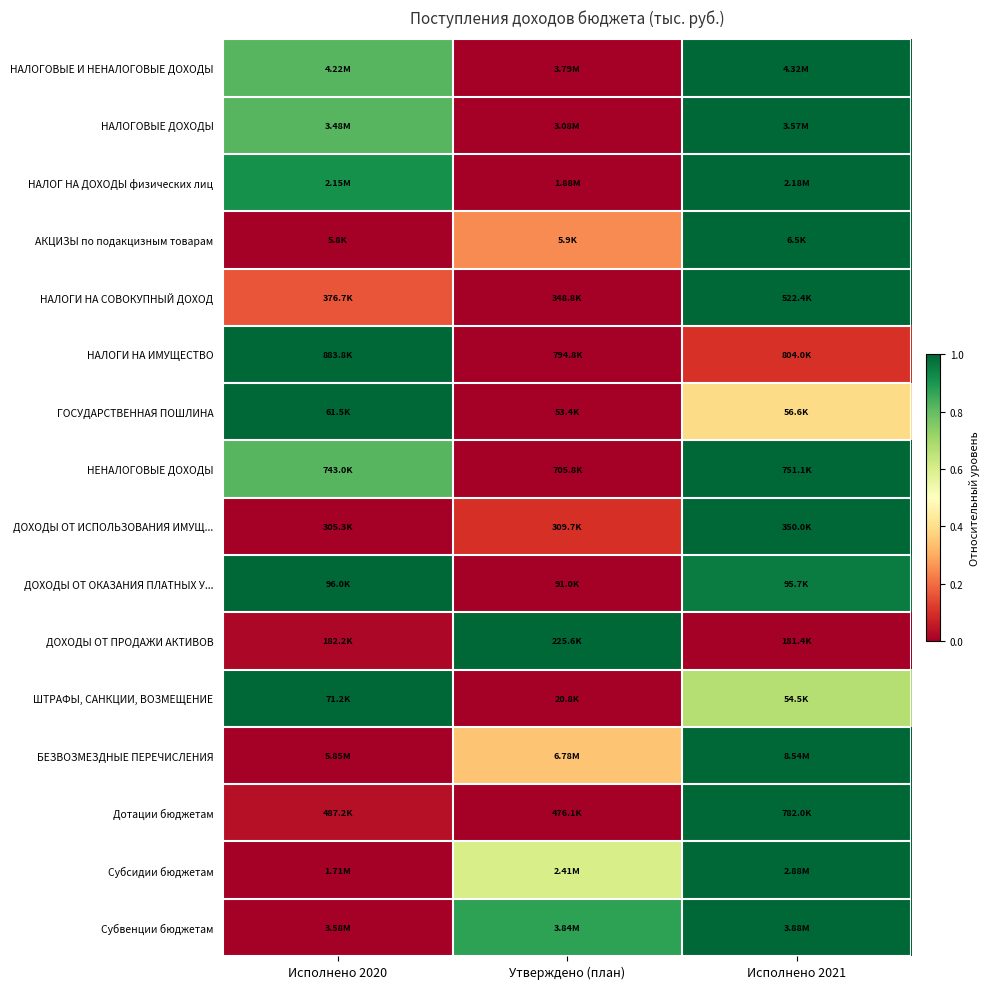

Reading left to right, what are all the values shown in this chart?

НАЛОГОВЫЕ И НЕНАЛОГОВЫЕ ДОХОДЫ: Исполнено 2020=0.8	Утверждено (план)=0.0	Исполнено 2021=1.0
НАЛОГОВЫЕ ДОХОДЫ: Исполнено 2020=0.8	Утверждено (план)=0.0	Исполнено 2021=1.0
НАЛОГ НА ДОХОДЫ физических лиц: Исполнено 2020=0.9	Утверждено (план)=0.0	Исполнено 2021=1.0
АКЦИЗЫ по подакцизным товарам: Исполнено 2020=0.0	Утверждено (план)=0.2	Исполнено 2021=1.0
НАЛОГИ НА СОВОКУПНЫЙ ДОХОД: Исполнено 2020=0.2	Утверждено (план)=0.0	Исполнено 2021=1.0
НАЛОГИ НА ИМУЩЕСТВО: Исполнено 2020=1.0	Утверждено (план)=0.0	Исполнено 2021=0.1
ГОСУДАРСТВЕННАЯ ПОШЛИНА: Исполнено 2020=1.0	Утверждено (план)=0.0	Исполнено 2021=0.4
НЕНАЛОГОВЫЕ ДОХОДЫ: Исполнено 2020=0.8	Утверждено (план)=0.0	Исполнено 2021=1.0
ДОХОДЫ ОТ ИСПОЛЬЗОВАНИЯ ИМУЩ...: Исполнено 2020=0.0	Утверждено (план)=0.1	Исполнено 2021=1.0
ДОХОДЫ ОТ ОКАЗАНИЯ ПЛАТНЫХ У...: Исполнено 2020=1.0	Утверждено (план)=0.0	Исполнено 2021=1.0
ДОХОДЫ ОТ ПРОДАЖИ АКТИВОВ: Исполнено 2020=0.0	Утверждено (план)=1.0	Исполнено 2021=0.0
ШТРАФЫ, САНКЦИИ, ВОЗМЕЩЕНИЕ: Исполнено 2020=1.0	Утверждено (план)=0.0	Исполнено 2021=0.7
БЕЗВОЗМЕЗДНЫЕ ПЕРЕЧИСЛЕНИЯ: Исполнено 2020=0.0	Утверждено (план)=0.3	Исполнено 2021=1.0
Дотации бюджетам: Исполнено 2020=0.0	Утверждено (план)=0.0	Исполнено 2021=1.0
Субсидии бюджетам: Исполнено 2020=0.0	Утверждено (план)=0.6	Исполнено 2021=1.0
Субвенции бюджетам: Исполнено 2020=0.0	Утверждено (план)=0.9	Исполнено 2021=1.0